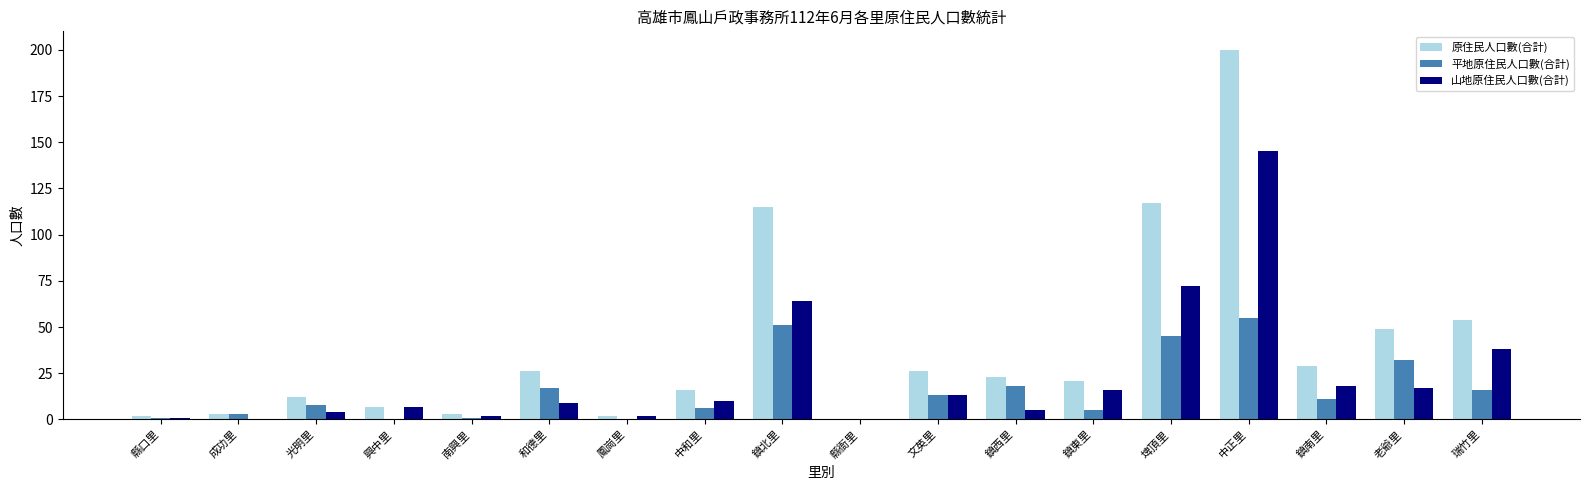

Read the 原住民人口數(合計) value at 光明里.

12